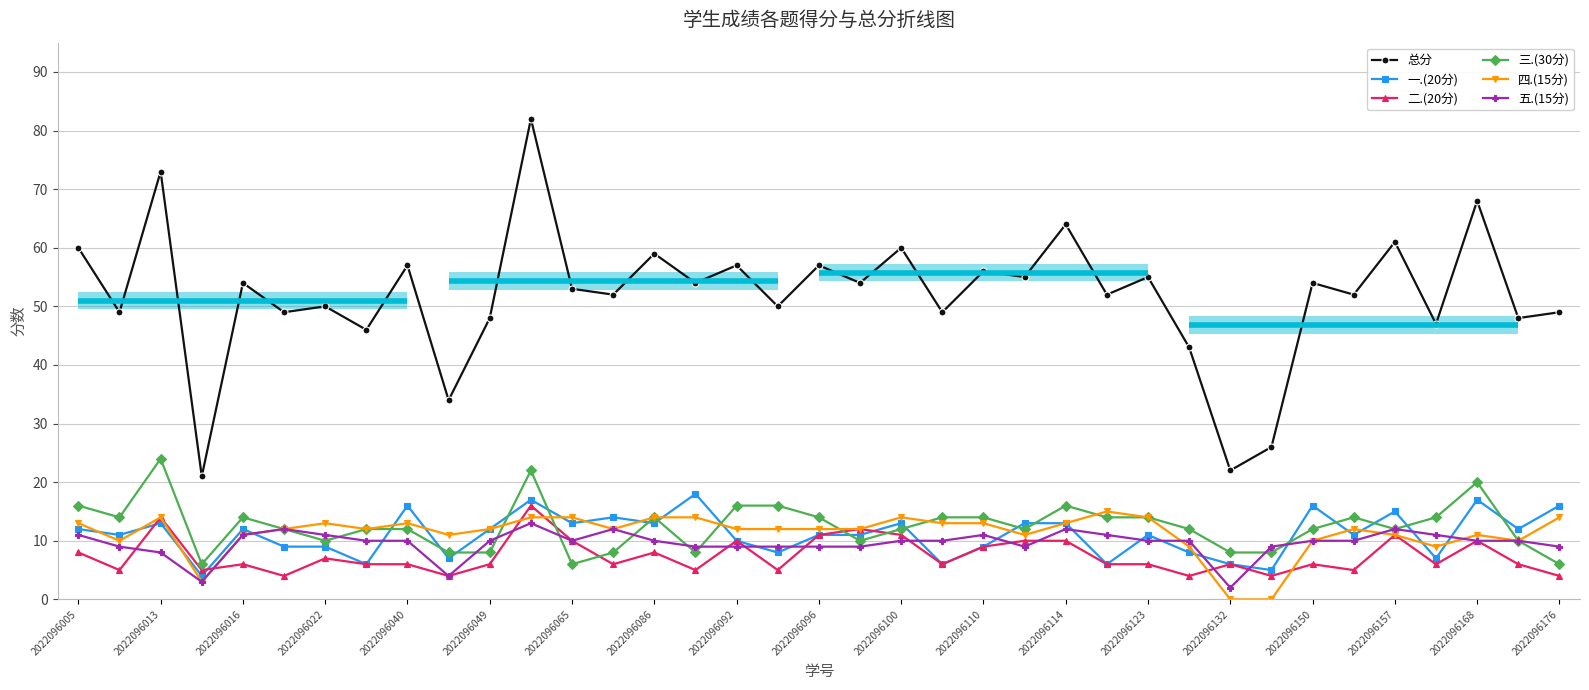

Where does the 三.(30分) series first go above 12?

2022096005